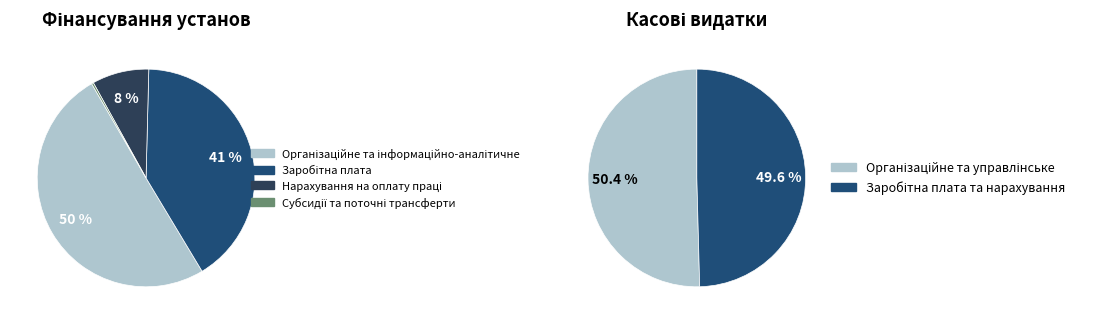

Is it true that Інші поточні видатки is 11% of the pie?

False